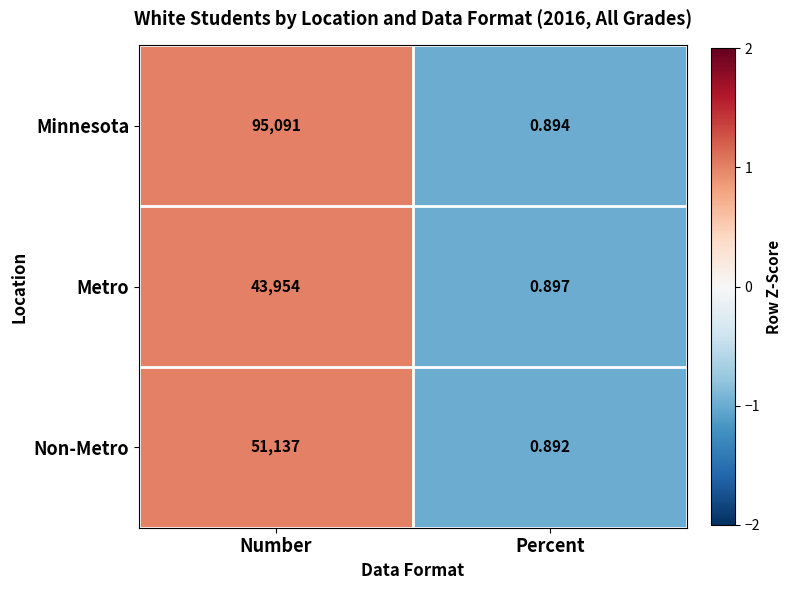

Is the value of Non-Metro at Percent greater than the value of Metro at Number?

No